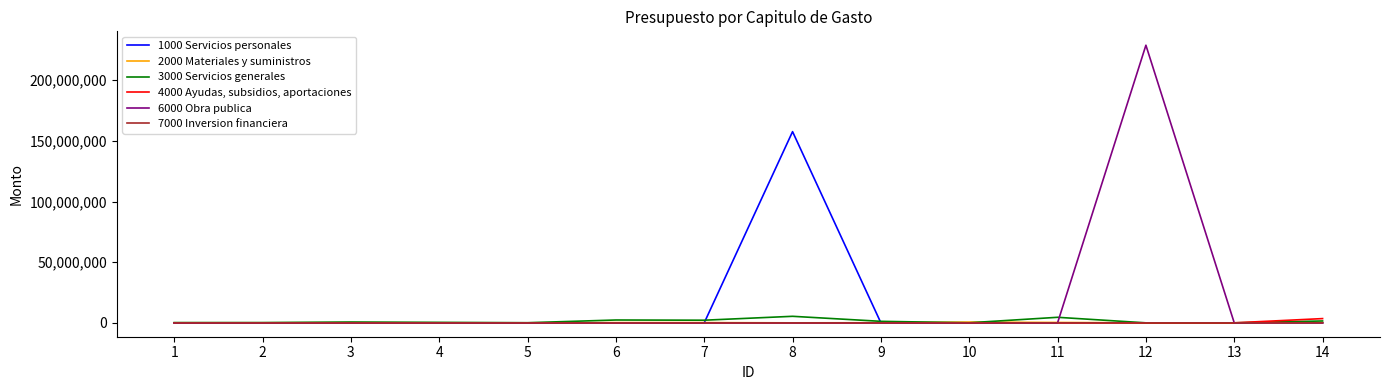

At which category is the sum across all series the highest?

12